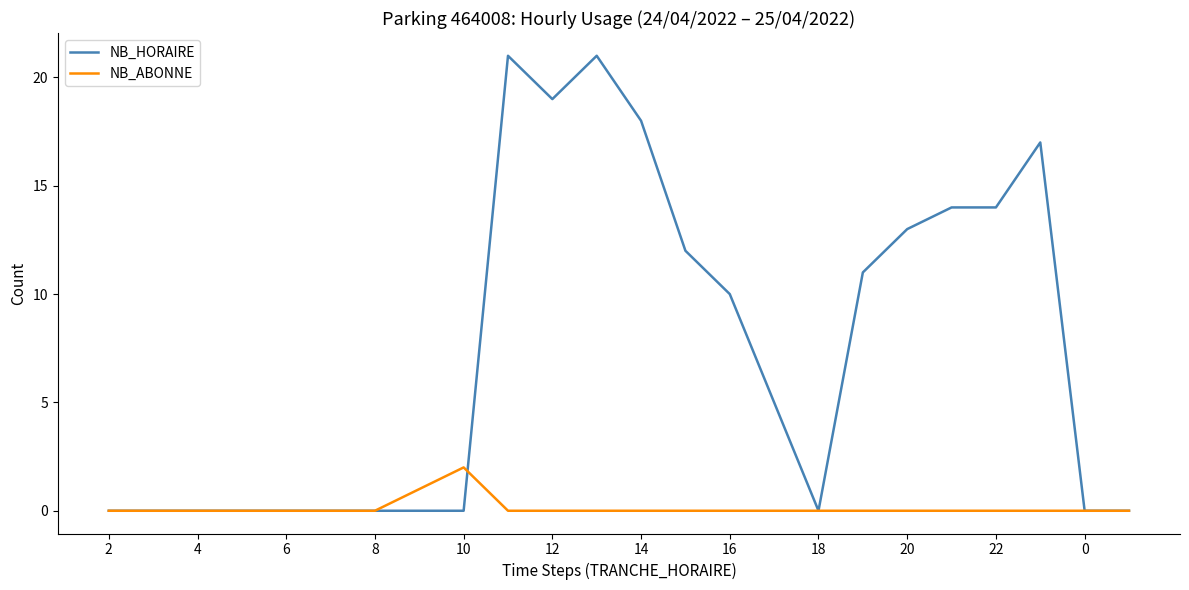

Which series has the widest spread of values?

NB_HORAIRE